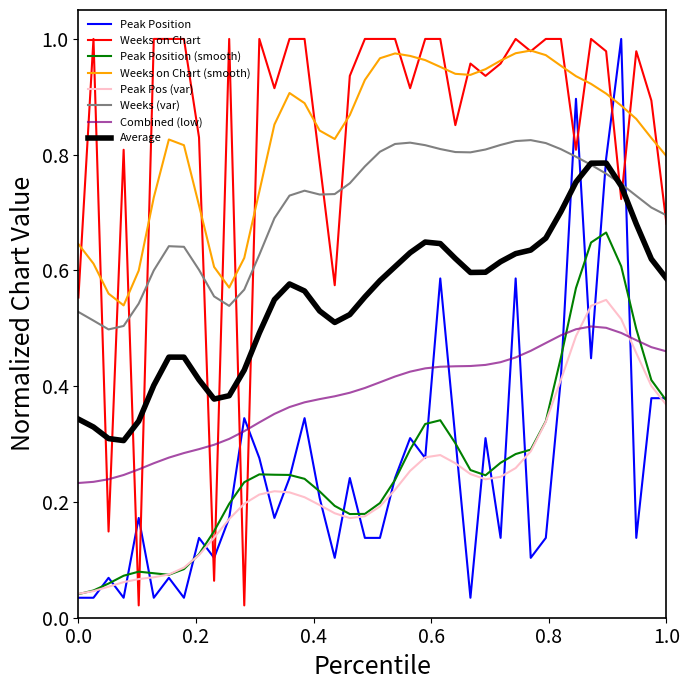

How many intersections are there between Combined (low) and Weeks on Chart?

8